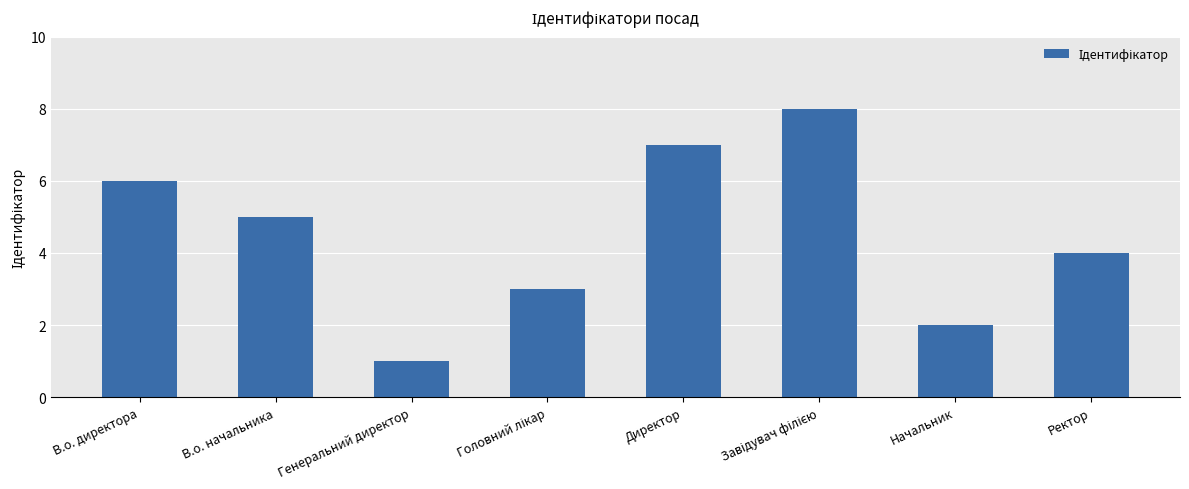

What is the minimum value shown in the chart?

1